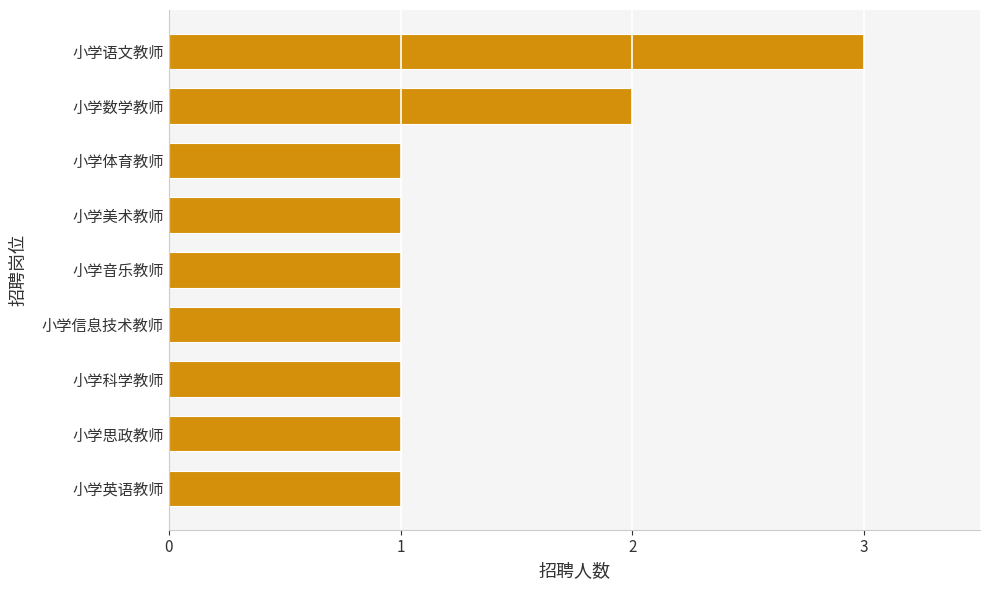

Count the number of categories in the chart.

9